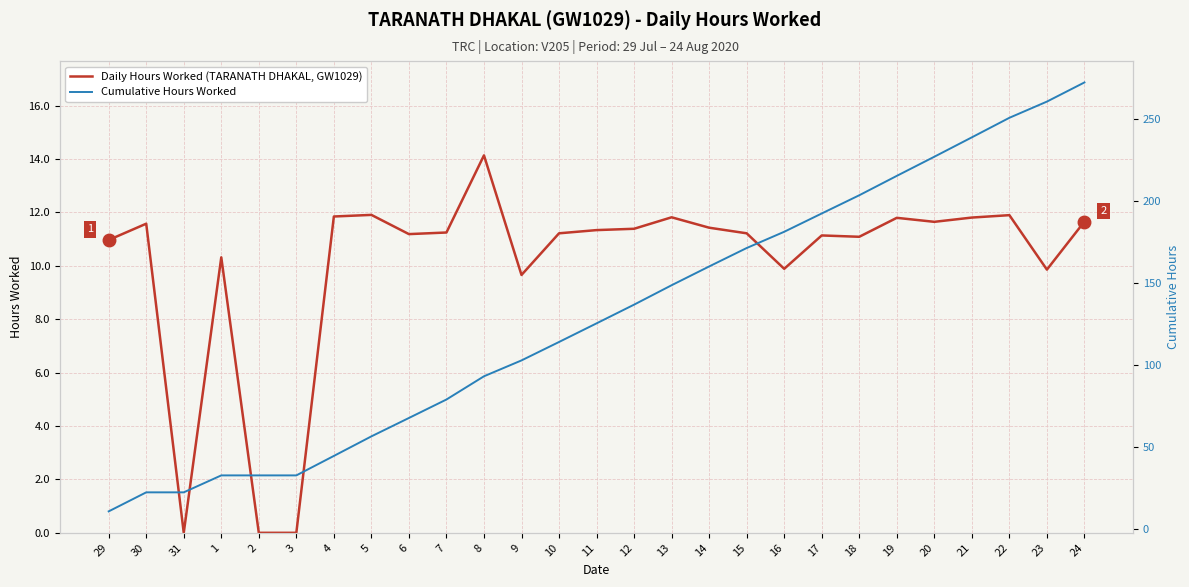

Reading left to right, list all the values displayed in this chart.

Daily Hours Worked (TARANATH DHAKAL, GW1029): 29=11.0	30=11.6	31=0.0	1=10.3	2=0.0	3=0.0	4=11.8	5=11.9	6=11.2	7=11.2	8=14.1	9=9.7	10=11.2	11=11.3	12=11.4	13=11.8	14=11.4	15=11.2	16=9.9	17=11.1	18=11.1	19=11.8	20=11.7	21=11.8	22=11.9	23=9.9	24=11.7
Cumulative Hours Worked: 29=11.0	30=22.6	31=22.6	1=32.9	2=32.9	3=32.9	4=44.7	5=56.6	6=67.8	7=79.1	8=93.2	9=102.9	10=114.1	11=125.4	12=136.8	13=148.6	14=160.1	15=171.3	16=181.2	17=192.3	18=203.4	19=215.2	20=226.9	21=238.7	22=250.6	23=260.4	24=272.1